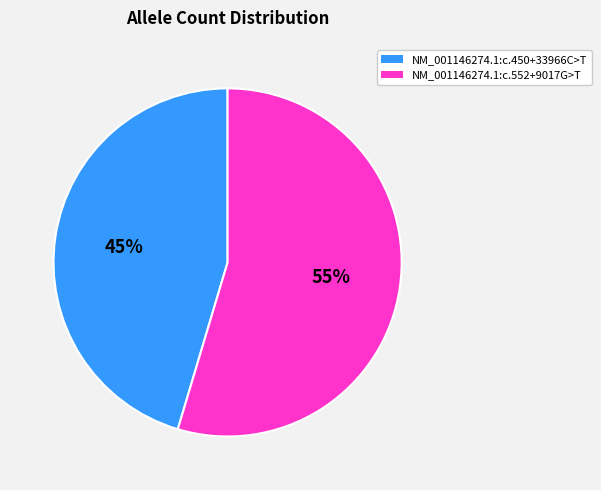

True or false: NM_001146274.1:c.450+33966C>T accounts for 45% of the total.

True